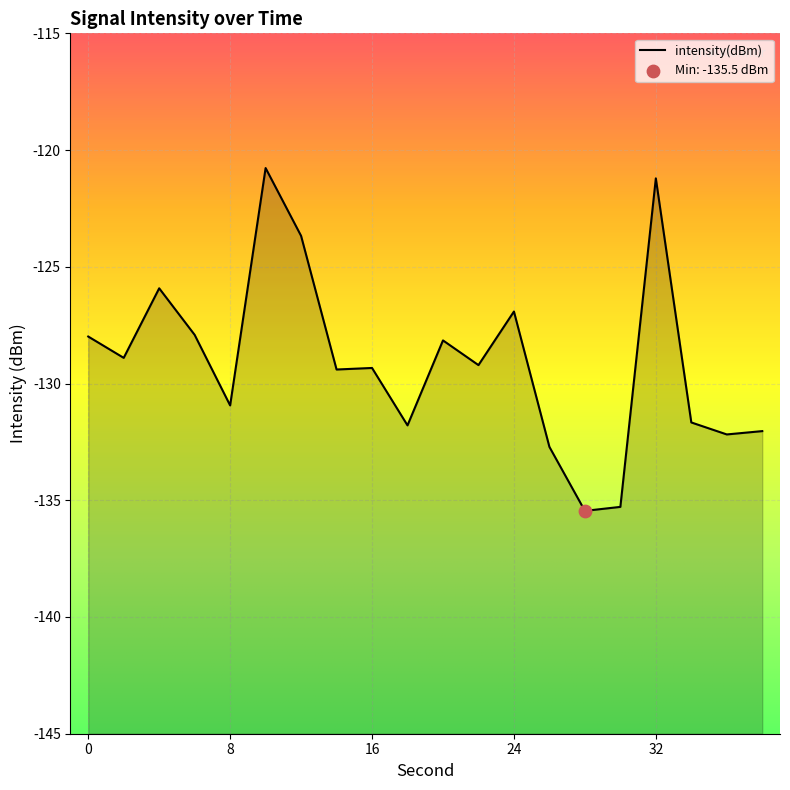

Which has a higher value, 0 or 4?

4